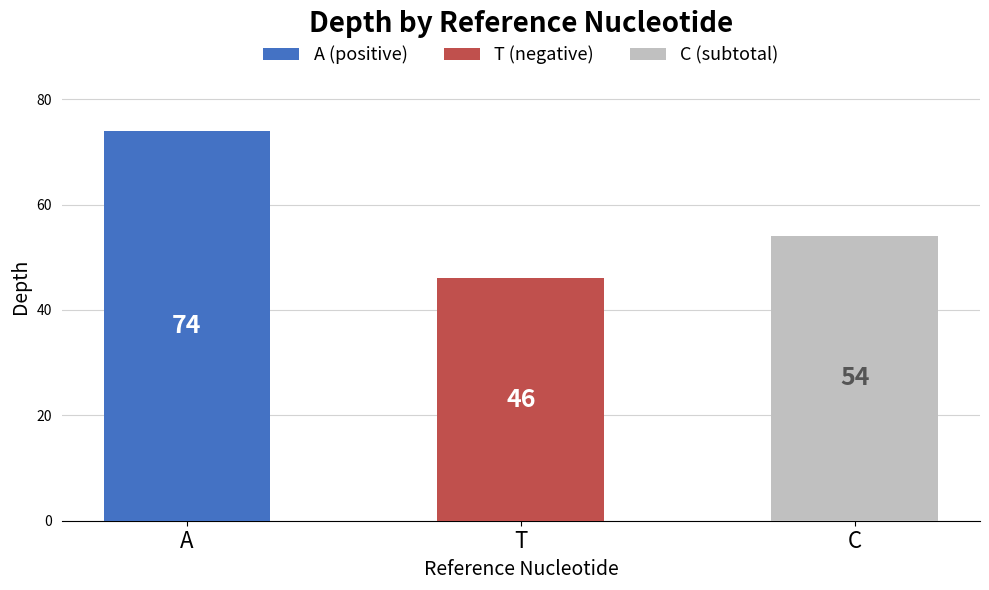

True or false: the data shows 46 at T.

True